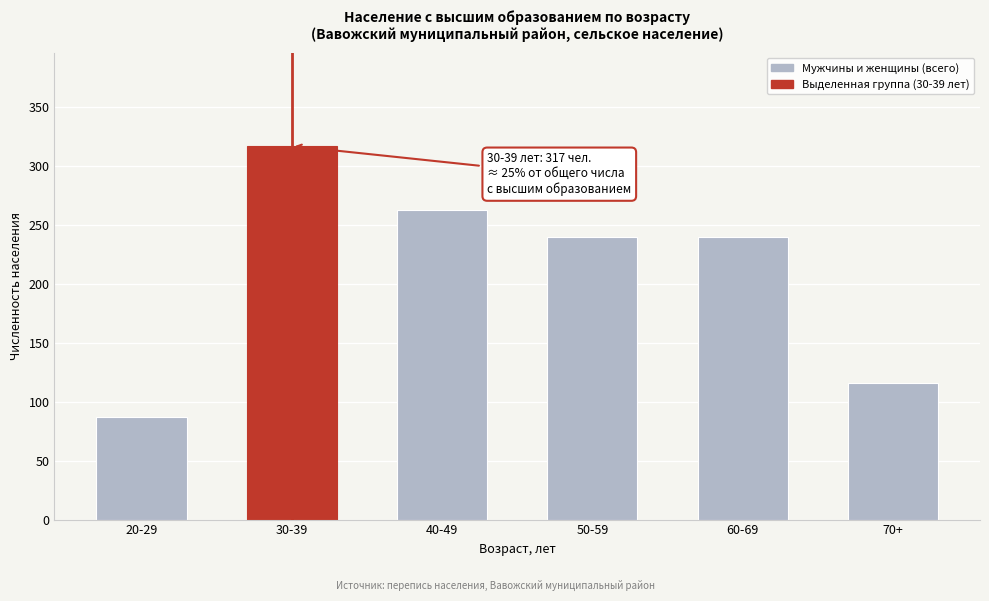

Reading left to right, list all the values displayed in this chart.

20-29=87	30-39=317	40-49=263	50-59=240	60-69=240	70+=116